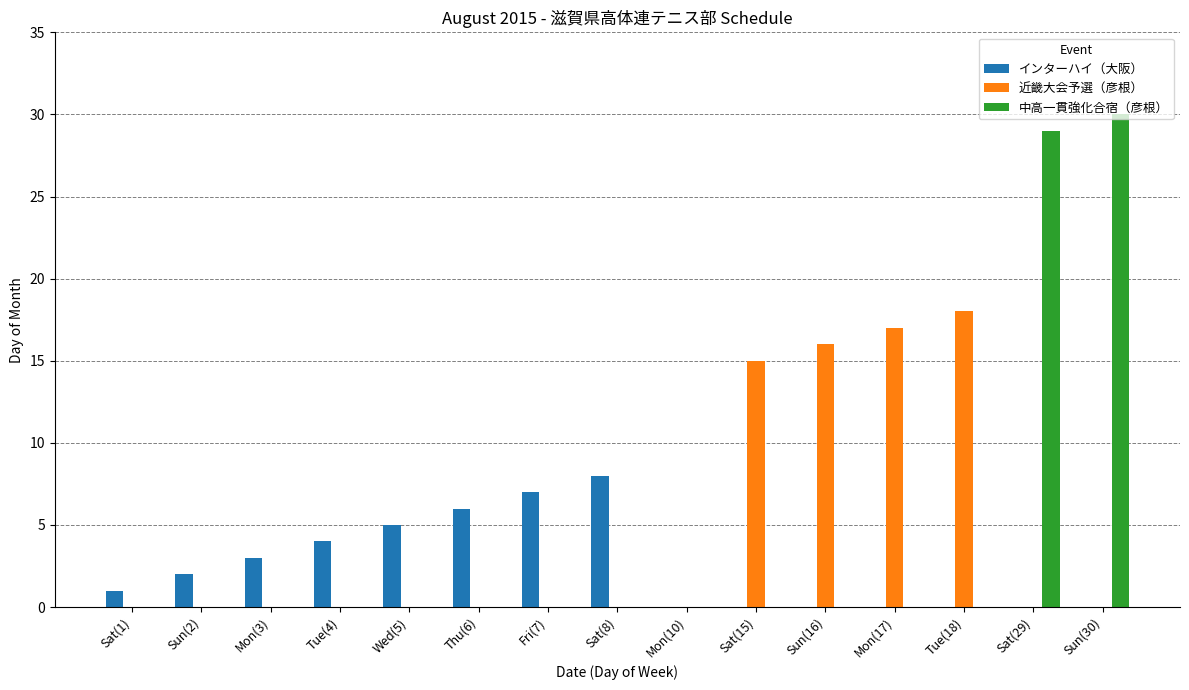

Between Fri(7) and Sat(29), which series saw the biggest shift?

中高一貫強化合宿（彦根）